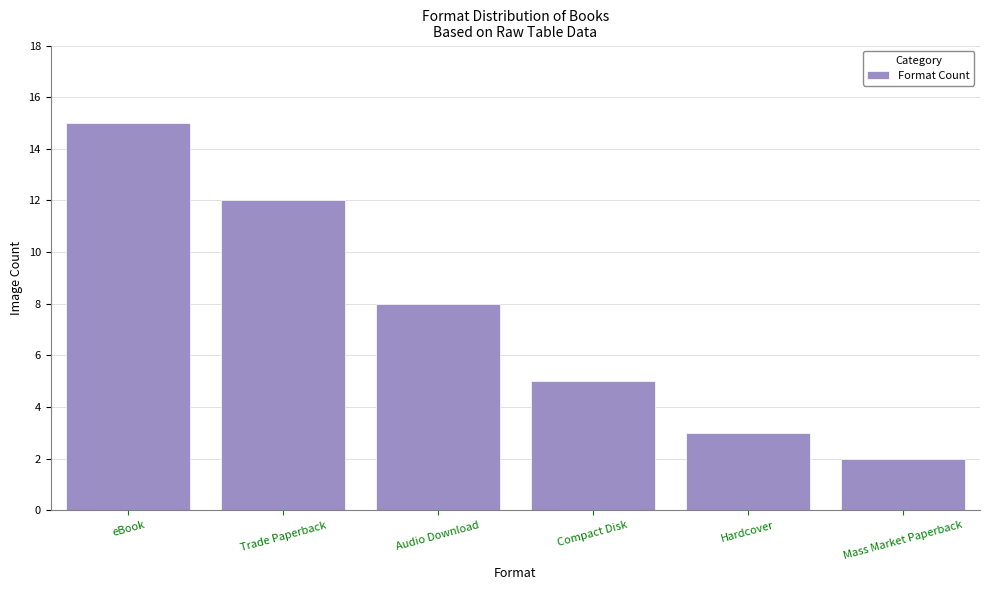

At which category does the chart reach its minimum across all series?

Mass Market Paperback